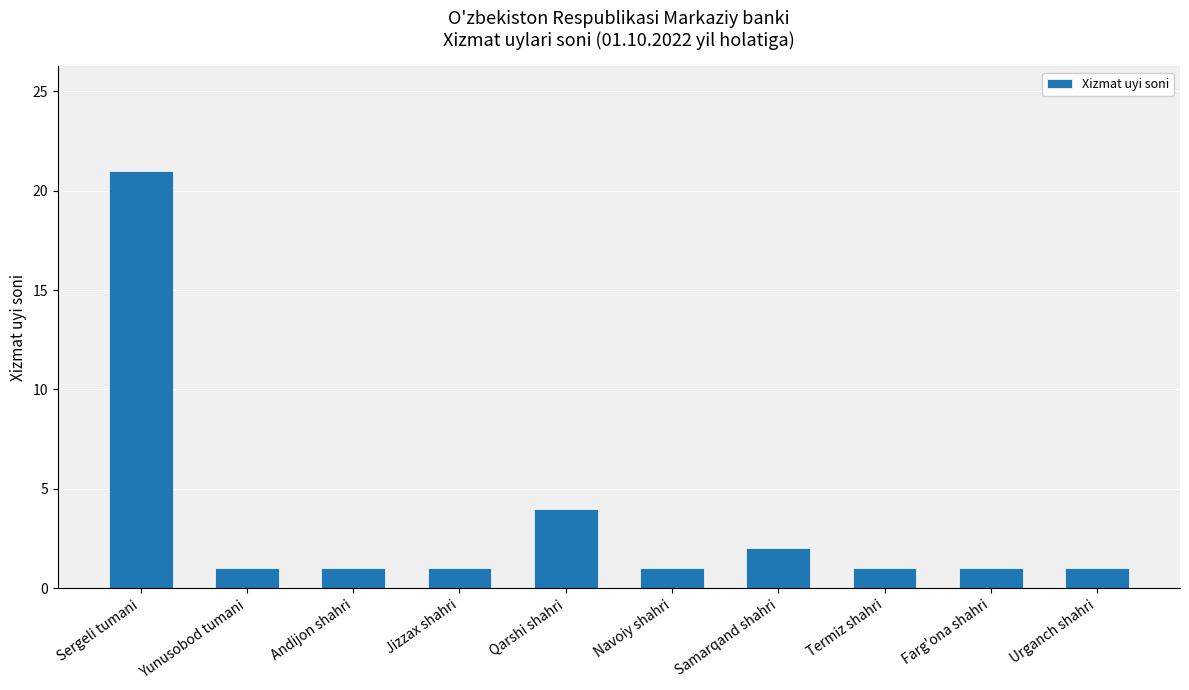

What is the sum of the values at Yunusobod tumani and Urganch shahri?

2